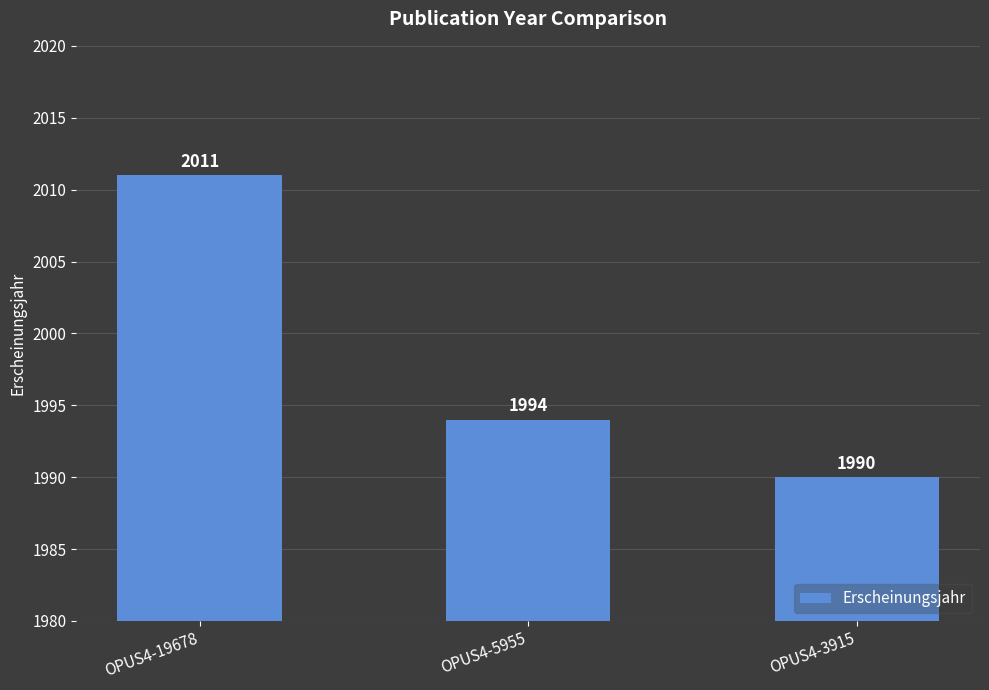

Which label corresponds to the smallest value in the chart?

OPUS4-3915